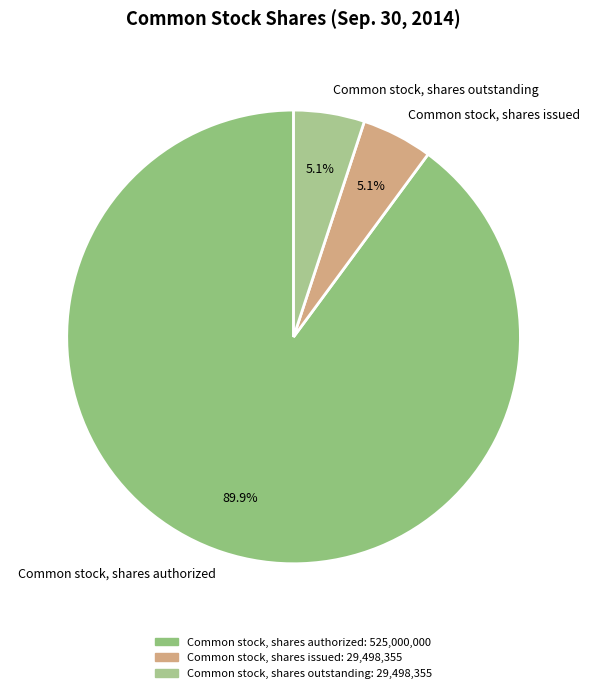

What is the largest slice in the pie chart?

Common stock, shares authorized